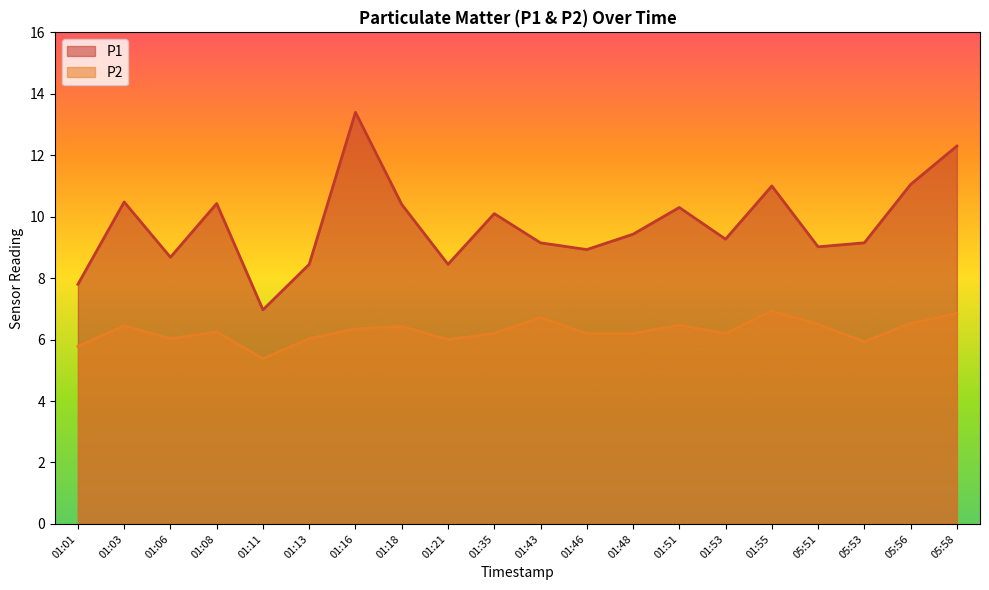

What is the lowest value of the P1 series?

7.0